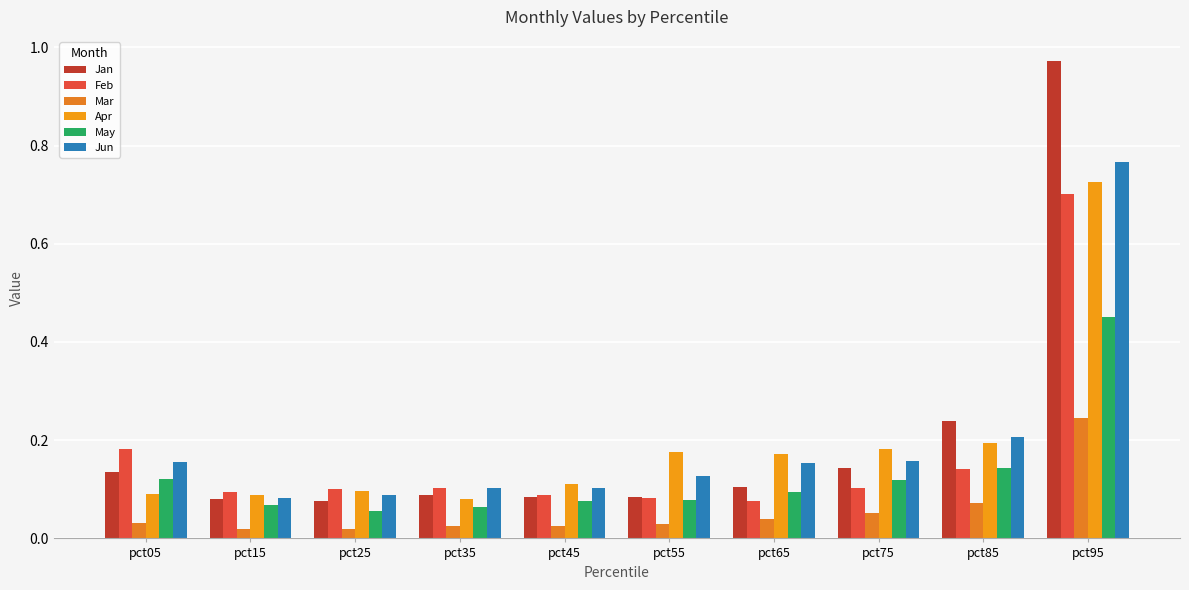

Which series has the widest spread of values?

Jan